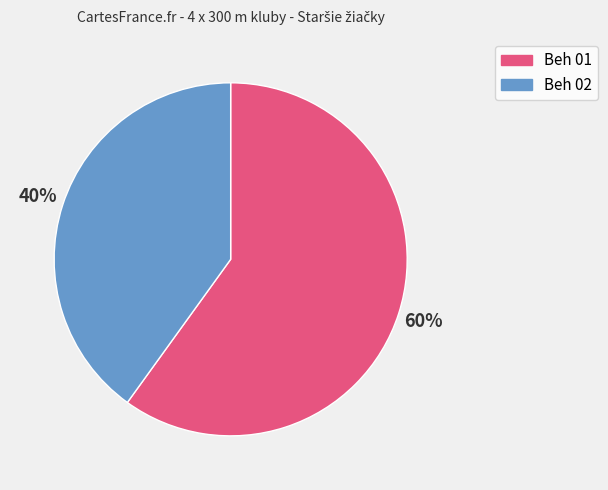

Does any single category account for the majority?

Yes